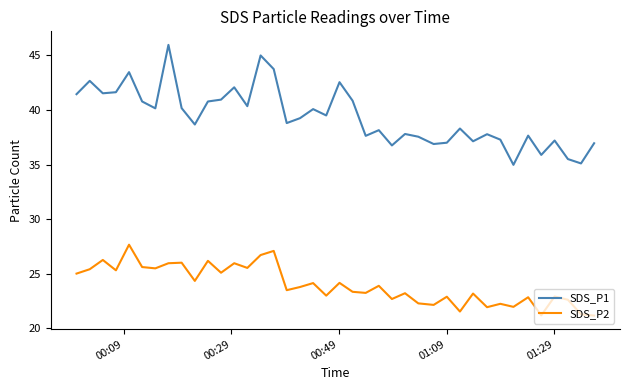

True or false: SDS_P1 and SDS_P2 intersect in this chart.

False